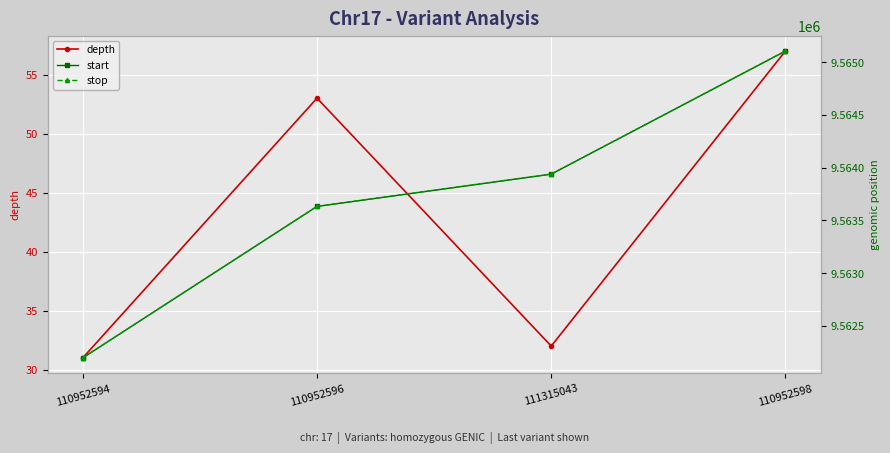

At which label does stop reach its peak?

110952598